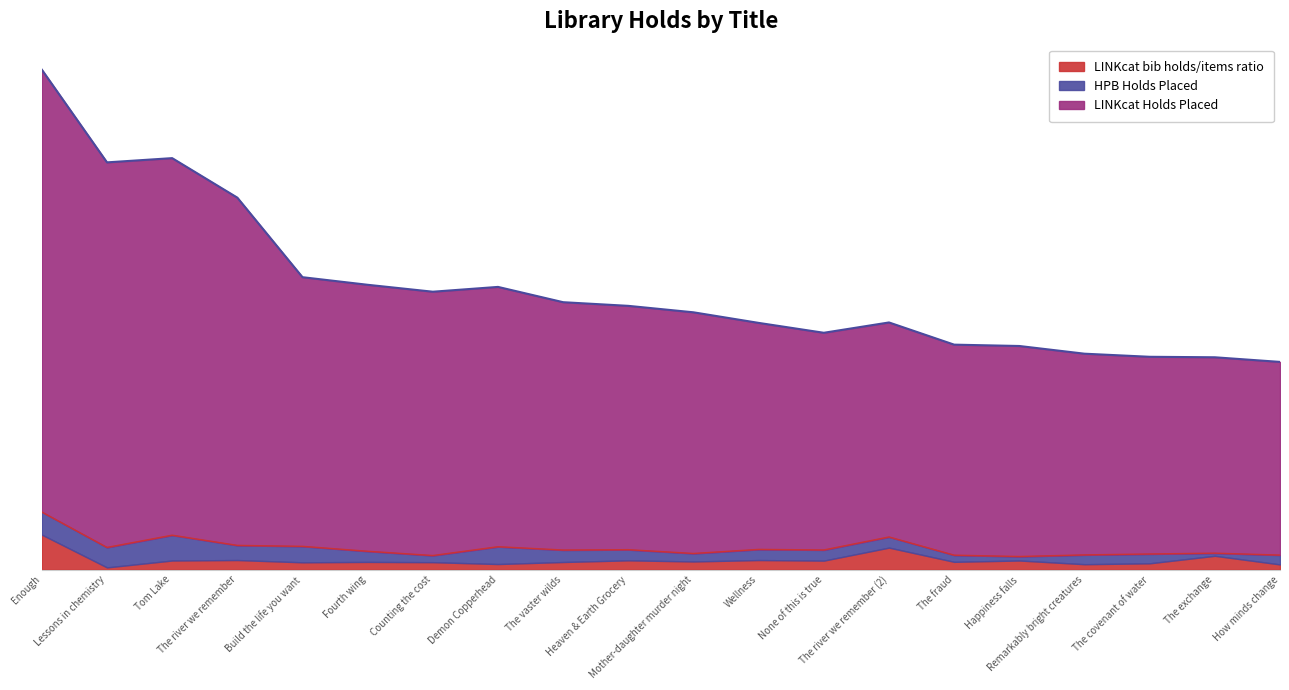

What is the spread (max minus min) of values at Build the life you want?

196.5